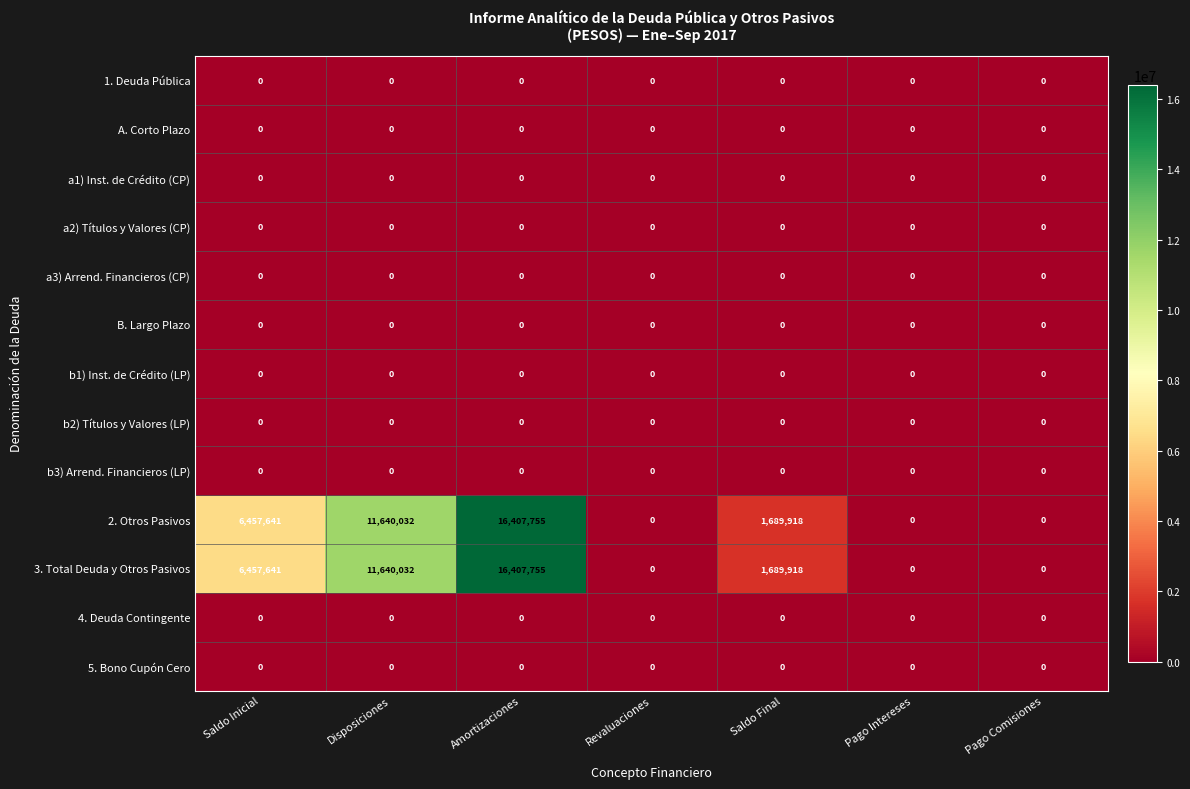

At which category does the chart reach its peak across all series?

Amortizaciones